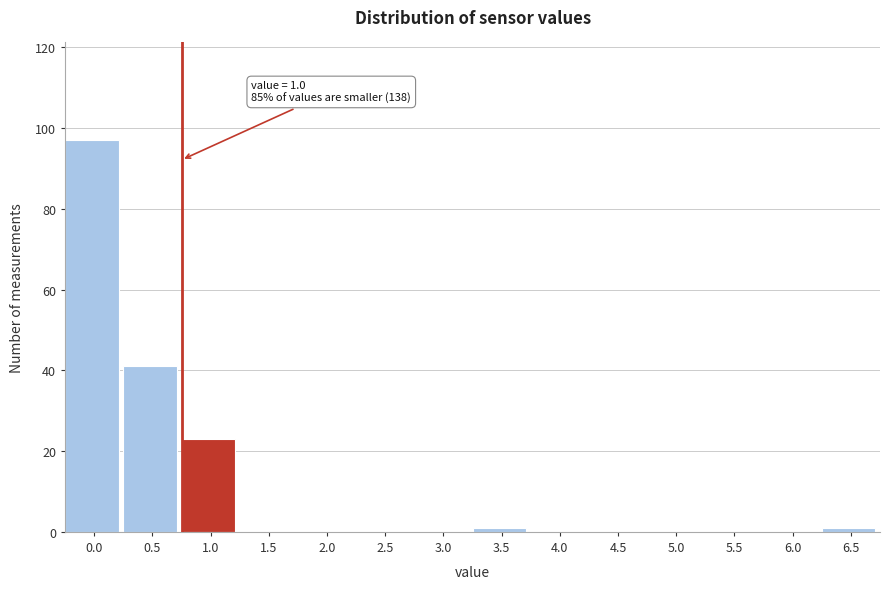

Reading left to right, what are all the values shown in this chart?

0.0=97	0.5=41	1.0=23	1.5=0	2.0=0	2.5=0	3.0=0	3.5=1	4.0=0	4.5=0	5.0=0	5.5=0	6.0=0	6.5=1